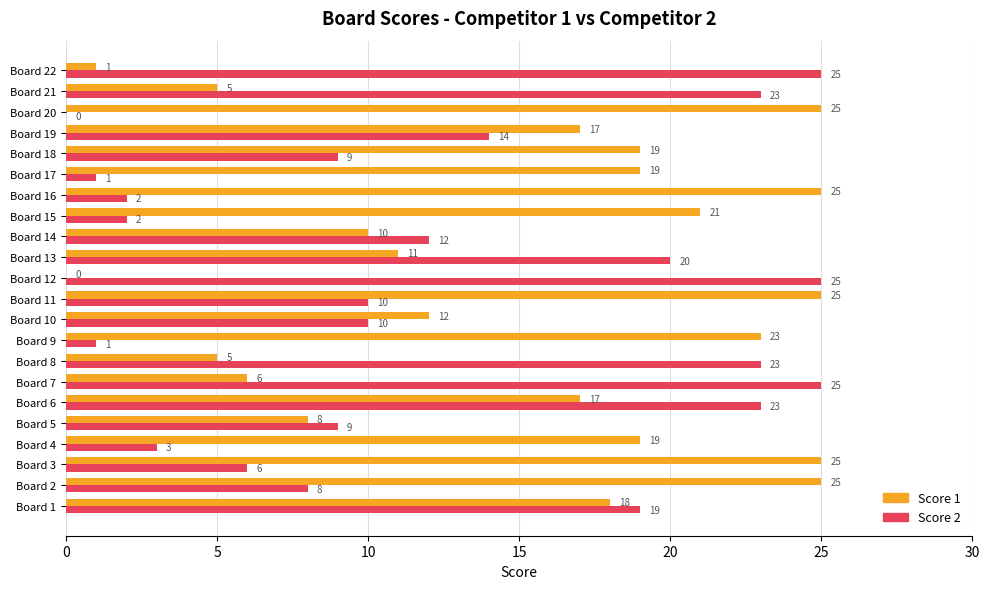

What are all the series names shown in the legend?

Score 1, Score 2